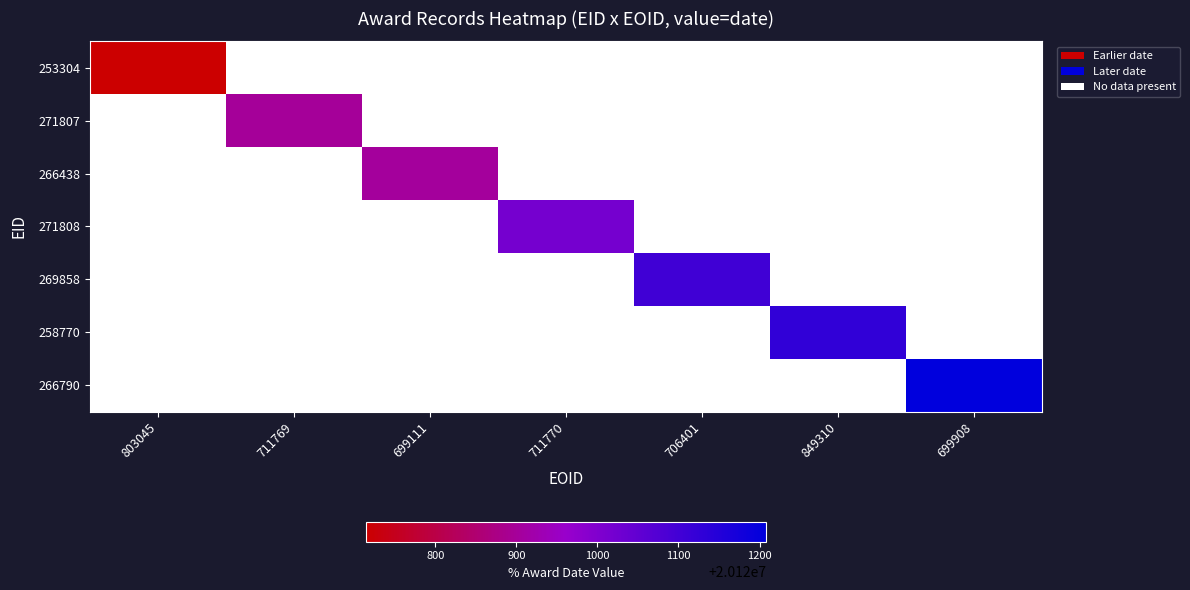

Is it true that 266438 equals 0 at 699908?

False